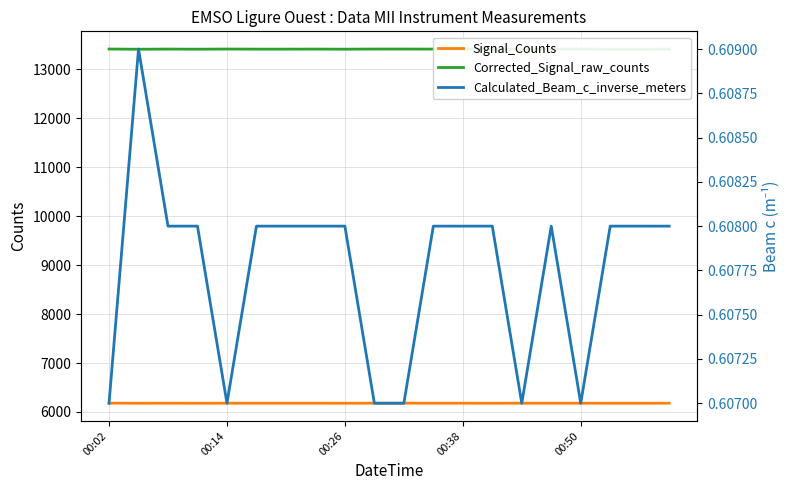

Read the Signal_Counts value at 00:14.

6179